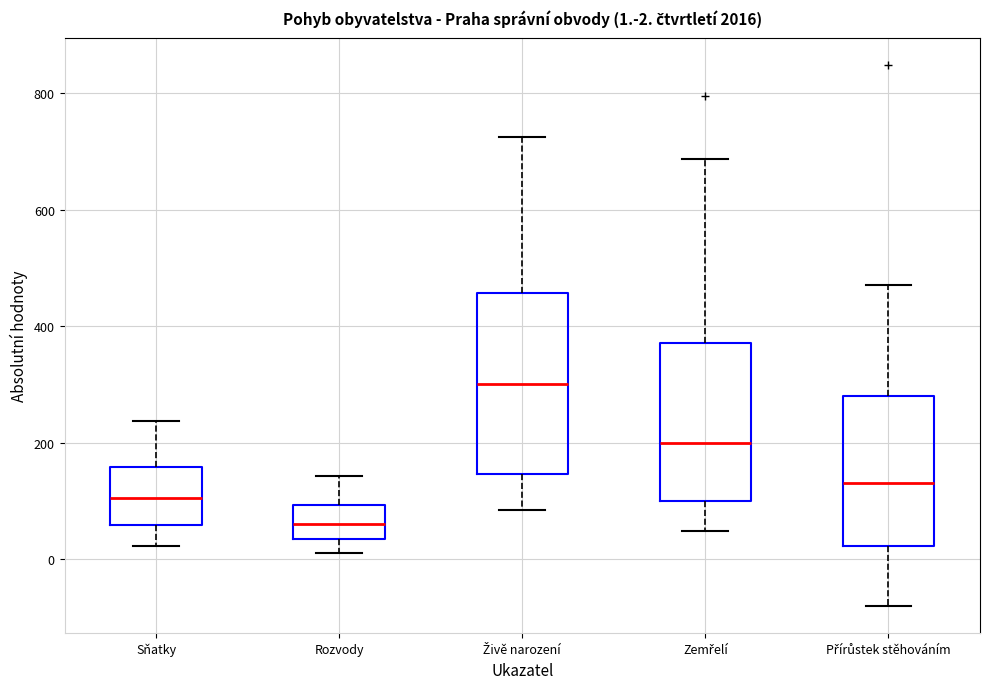

Which box's median line is the highest?

Živě narození